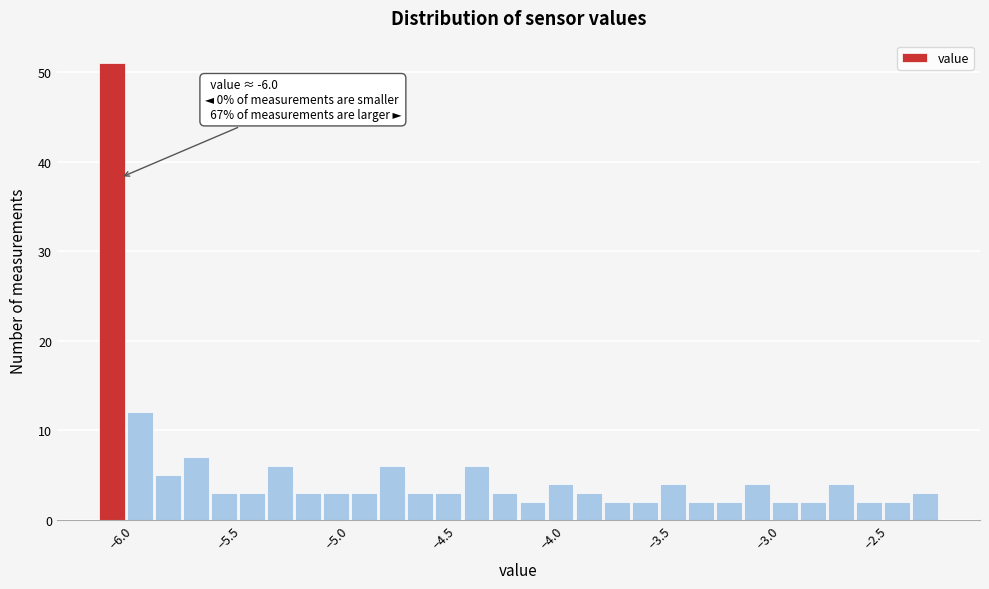

Around what value on the x-axis is the tallest bar? Give the approximate position of its centre, as read against the axis.

-6.05